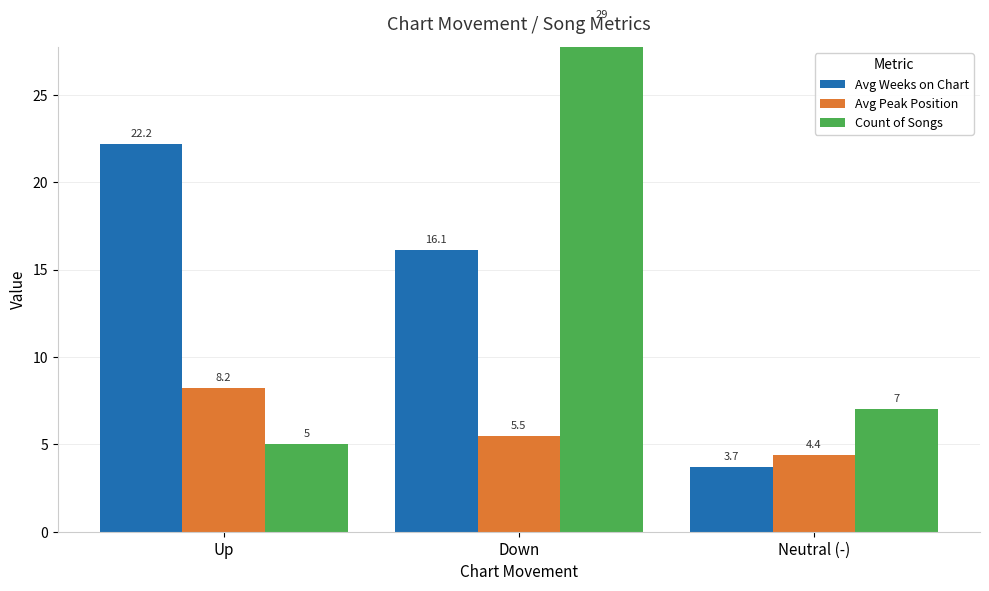

What is the label of the 2nd bar from the right?

Down